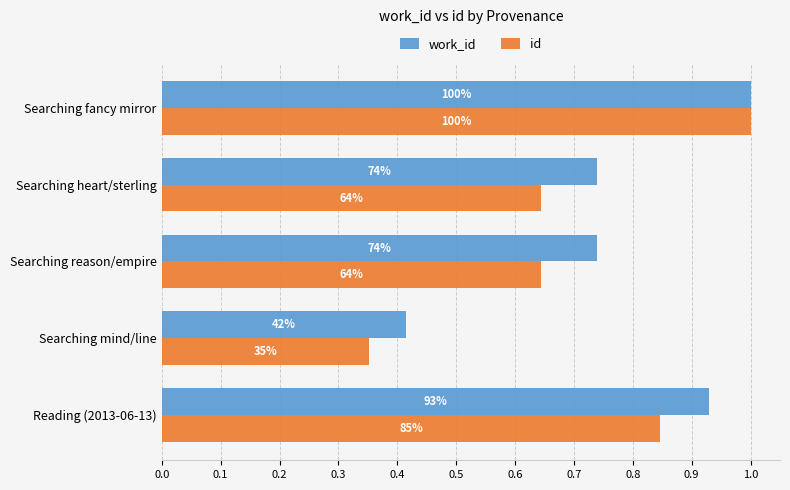

Rank the series by their maximum value, from lowest to highest.

work_id, id